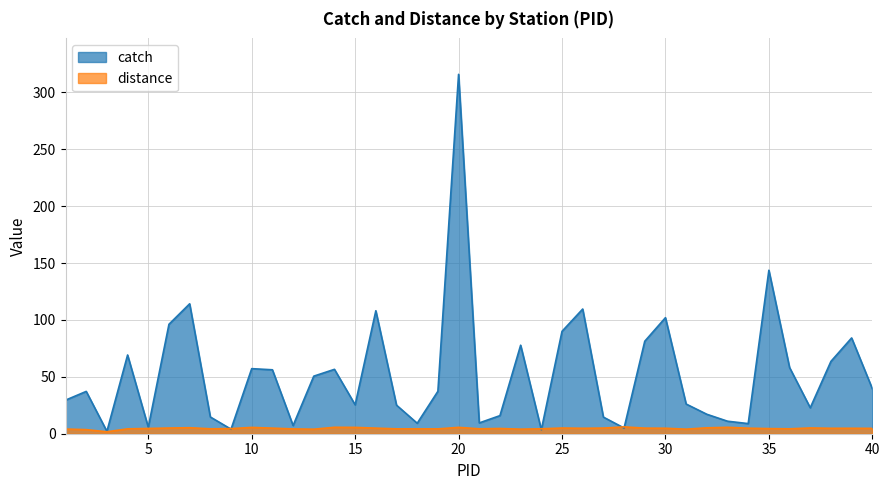

Which series has the largest total across all categories?

catch